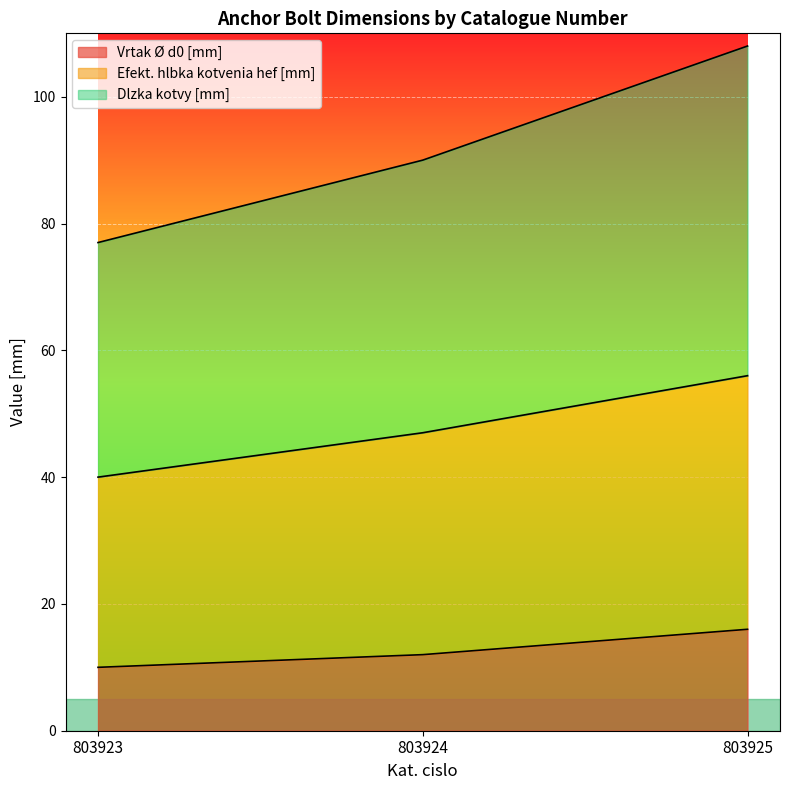

What value does the Efekt. hlbka kotvenia hef [mm] series have at 803924?

47